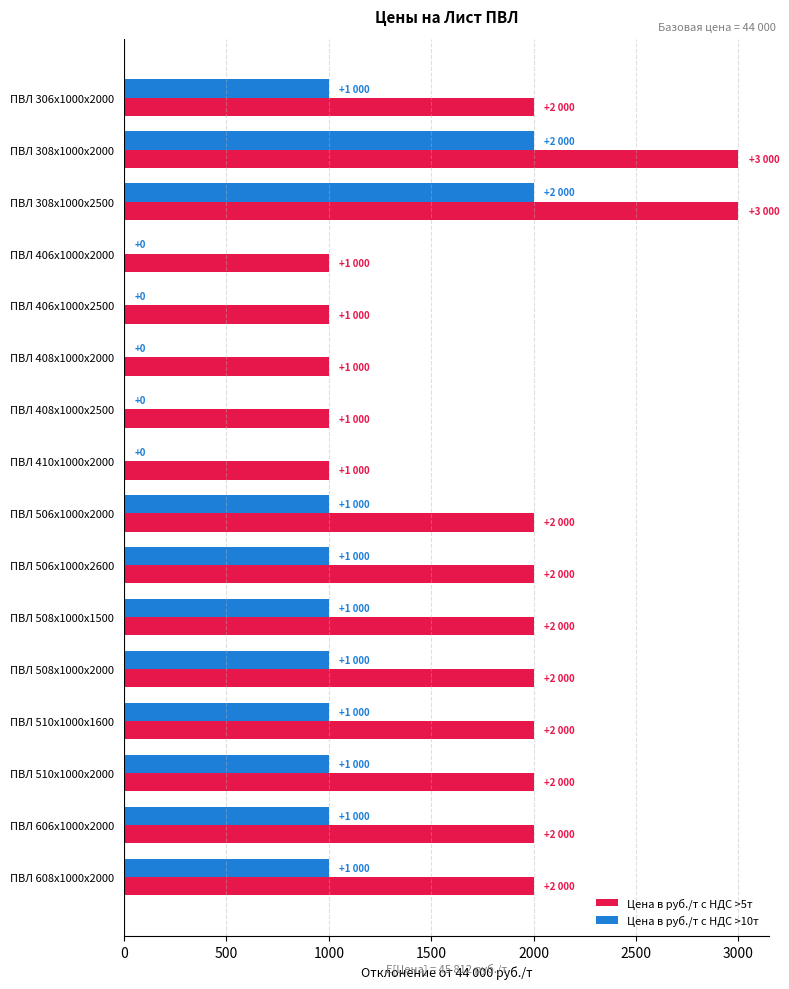

Which series has the largest total across all categories?

Цена в руб./т с НДС >5т